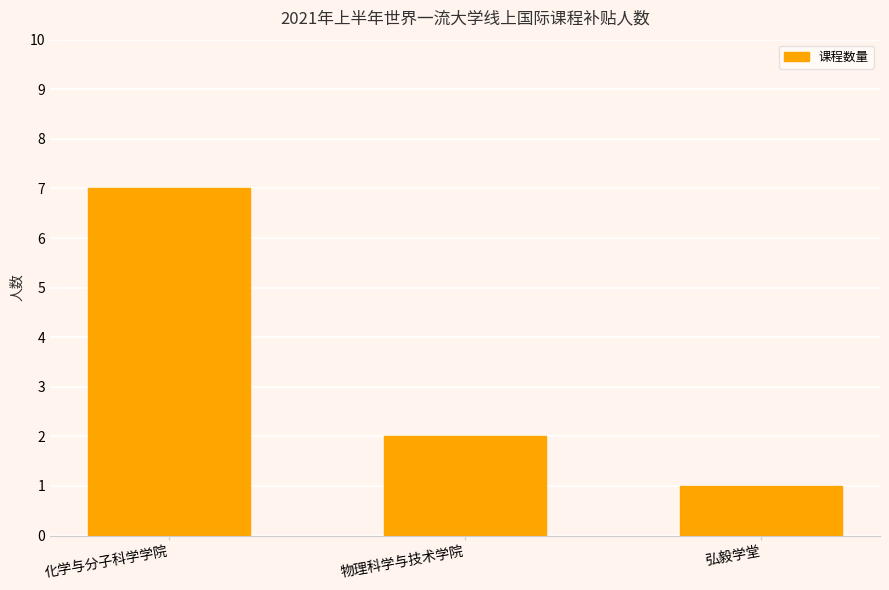

How many distinct data groups are displayed?

1